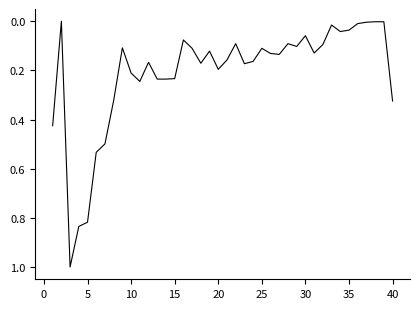

Count the number of data series in this chart.

1